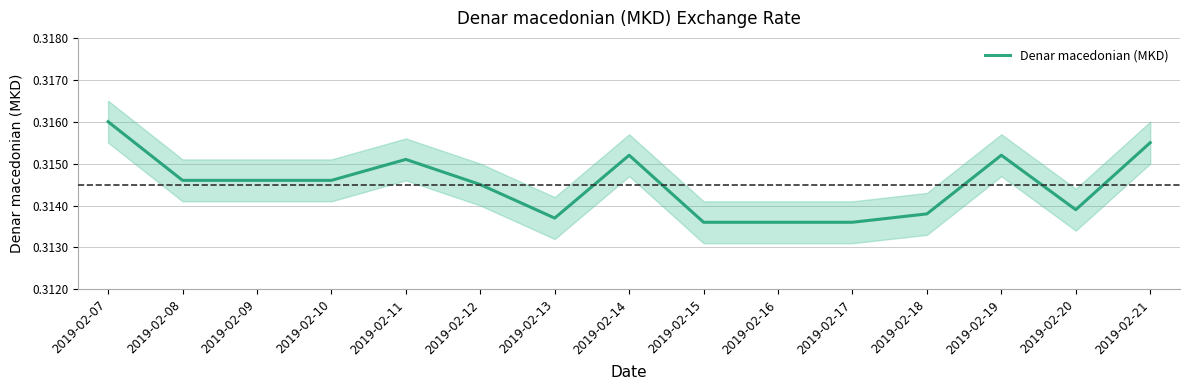

Is it true that the value at 2019-02-09 is 0.4?

False